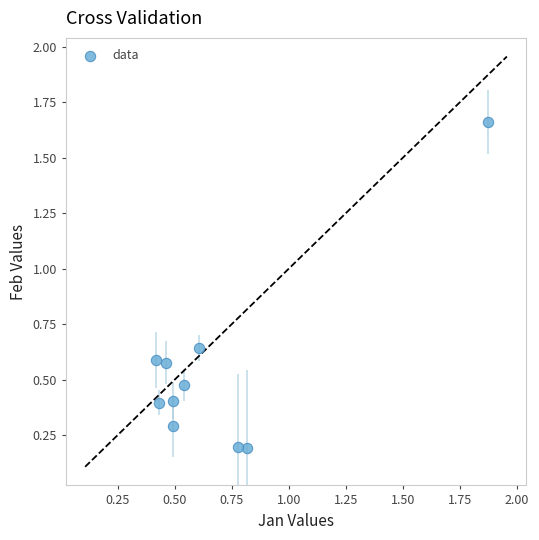

What is the range of Y values (max minus min)?

1.5